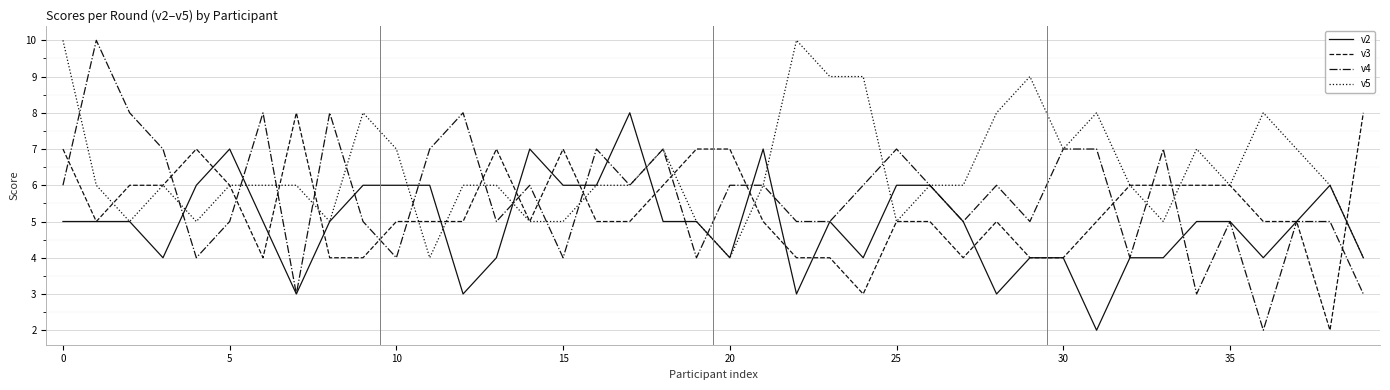

How many v3 values are between 5 and 6?

22